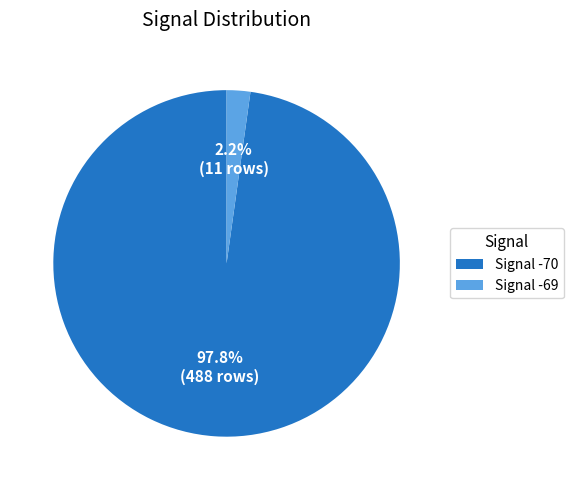

What percentage is NOT represented by Signal -69?

97.8%